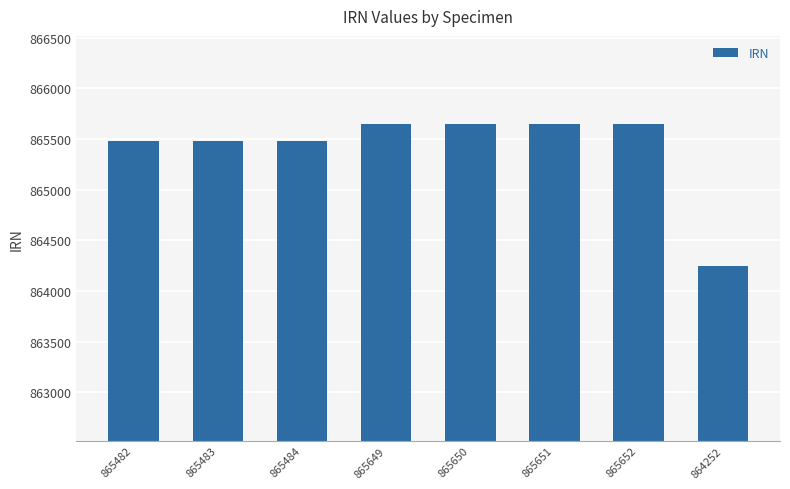

Which has a higher value, 865649 or 865484?

865649